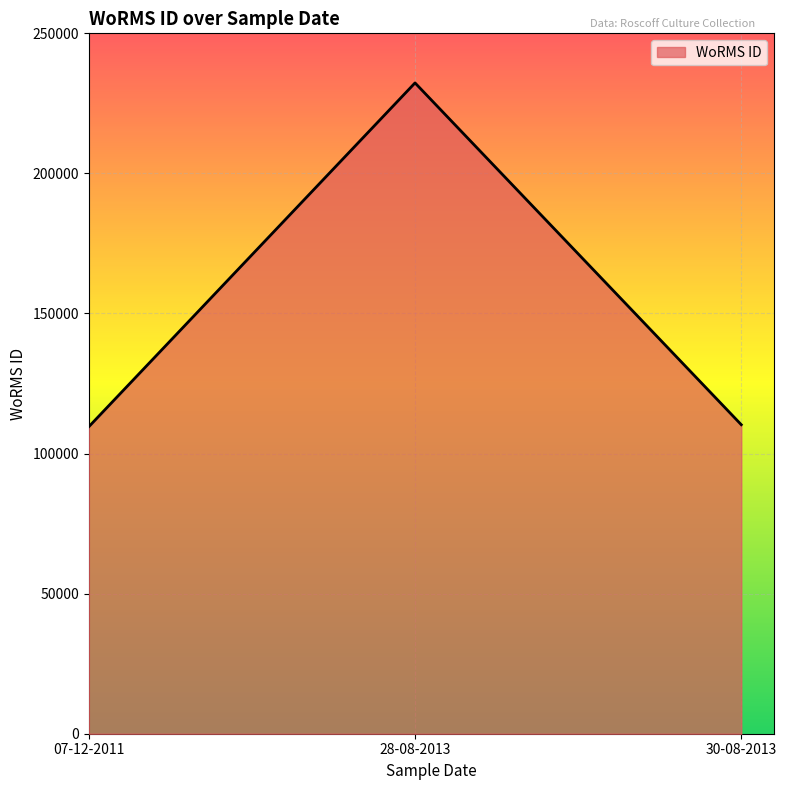

What is the greatest value displayed?

232304